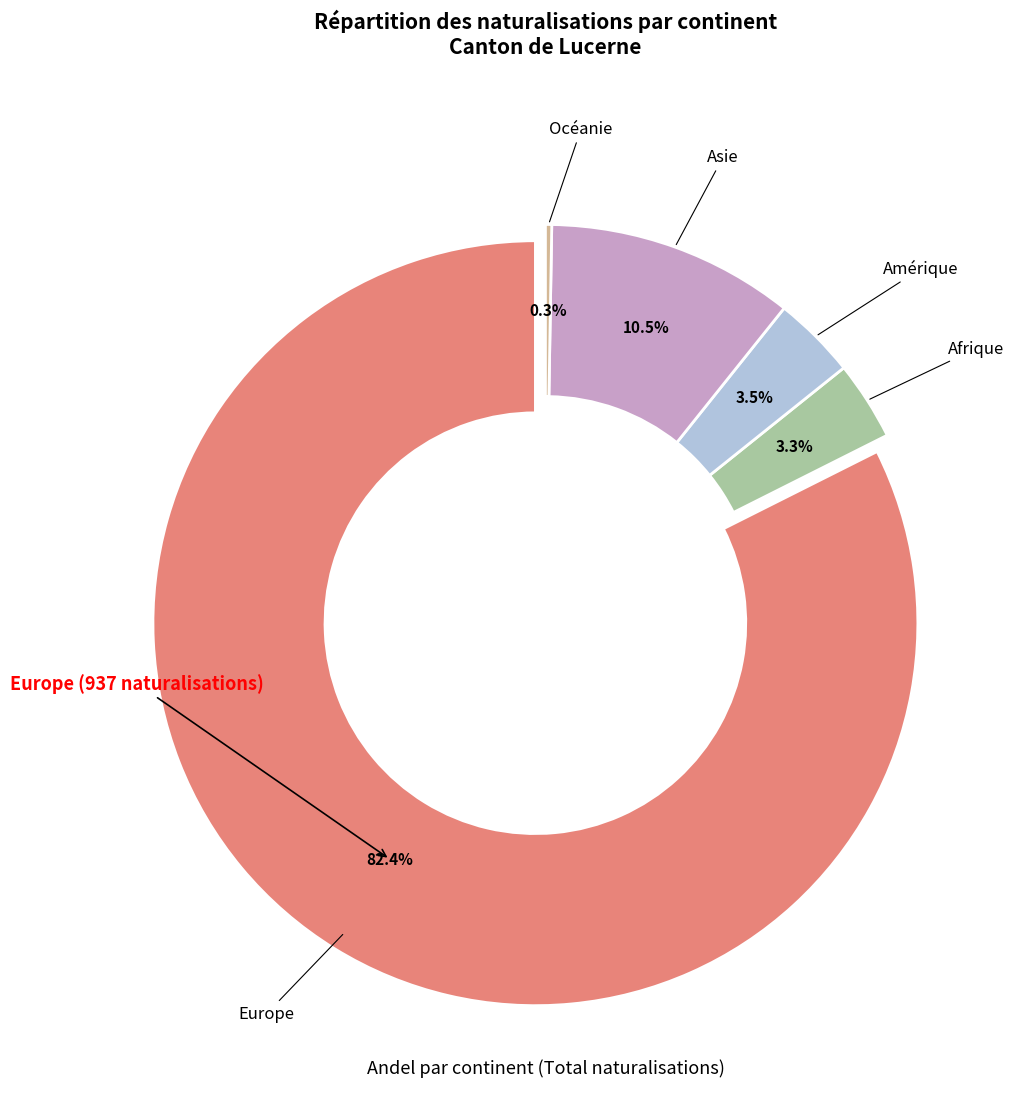

To the nearest percent, what is the combined percentage of Asie and Amérique?

14%